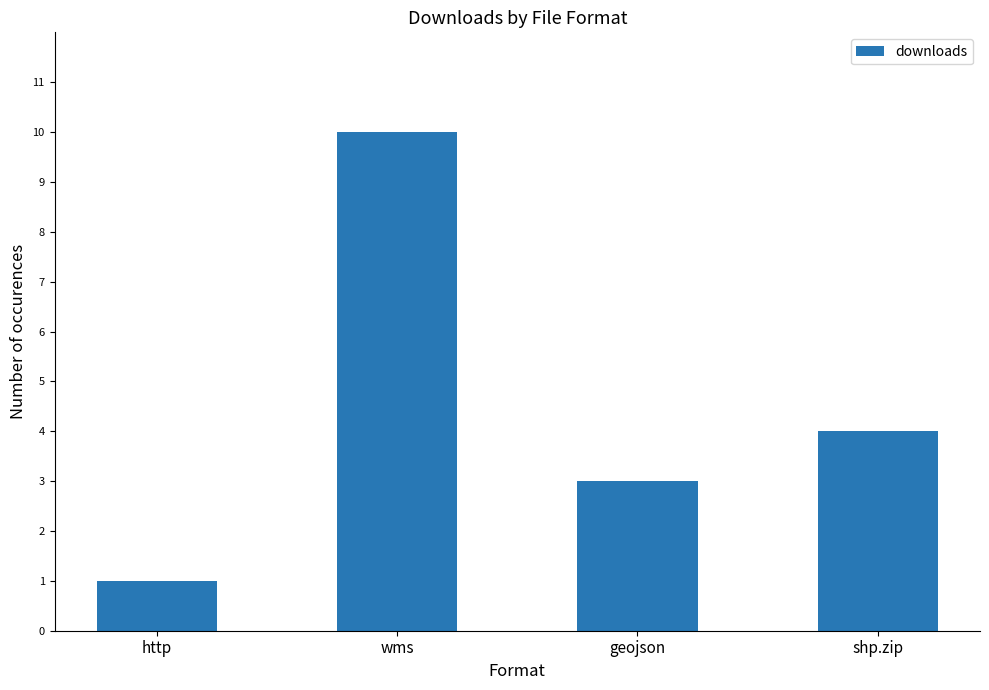

How many values are between 3 and 10?

3